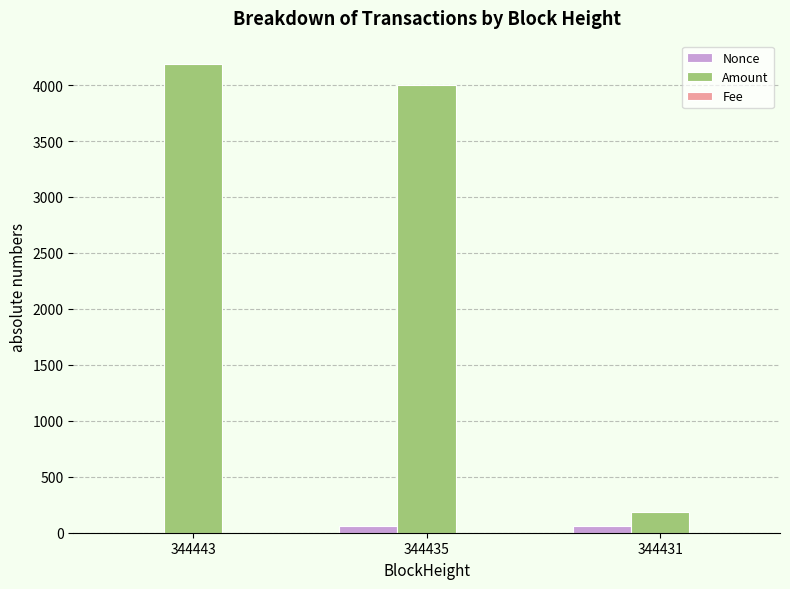

At which category does the chart reach its peak across all series?

344443